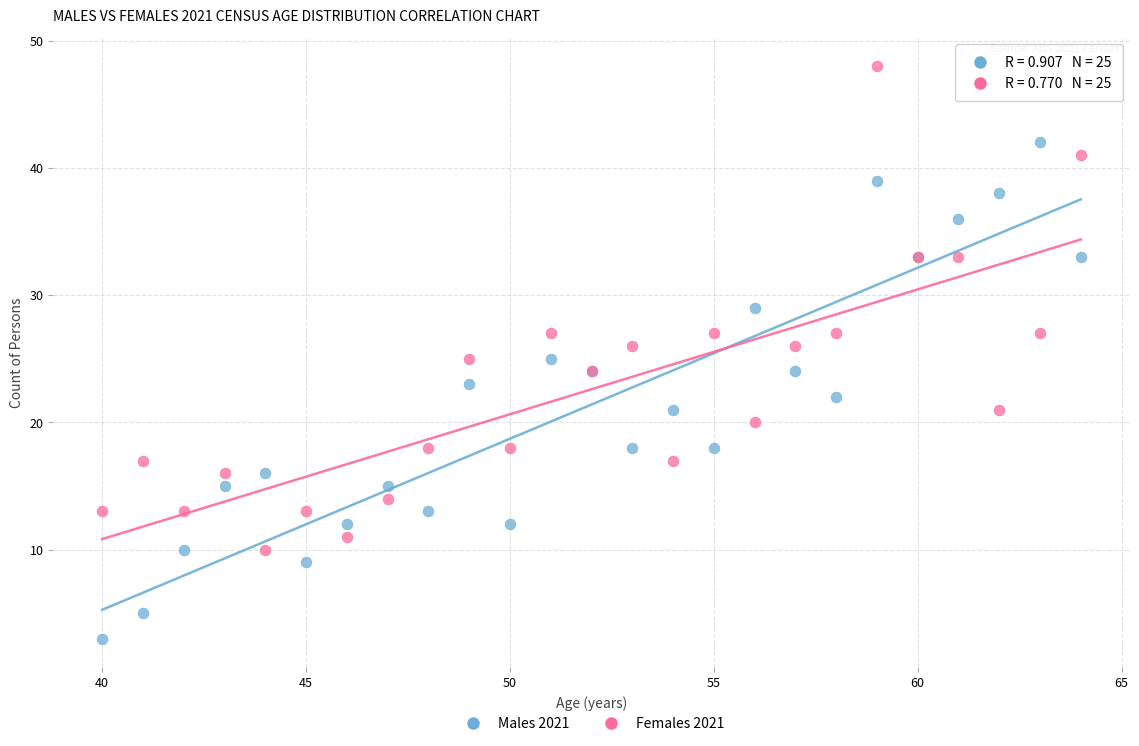

Which series has the largest Y range (max minus min)?

Males 2021